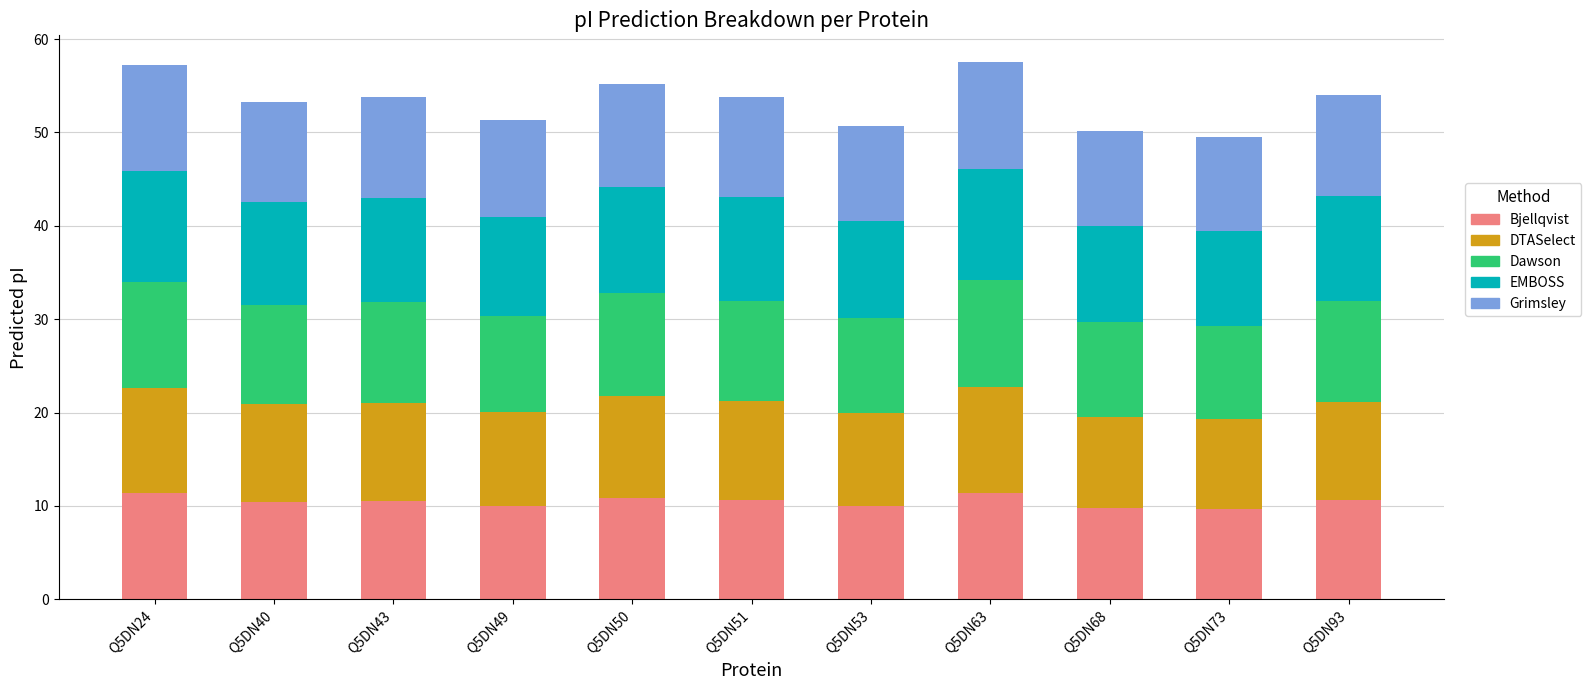

What is the maximum value for Bjellqvist?

11.4